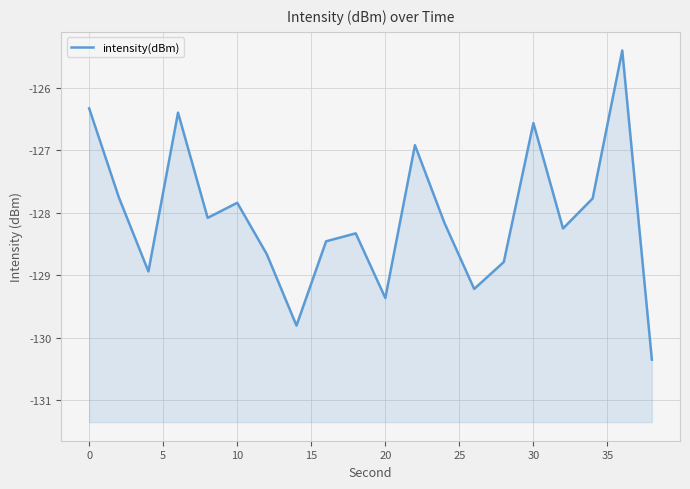

The value at 10 is -190.0. True or false?

False